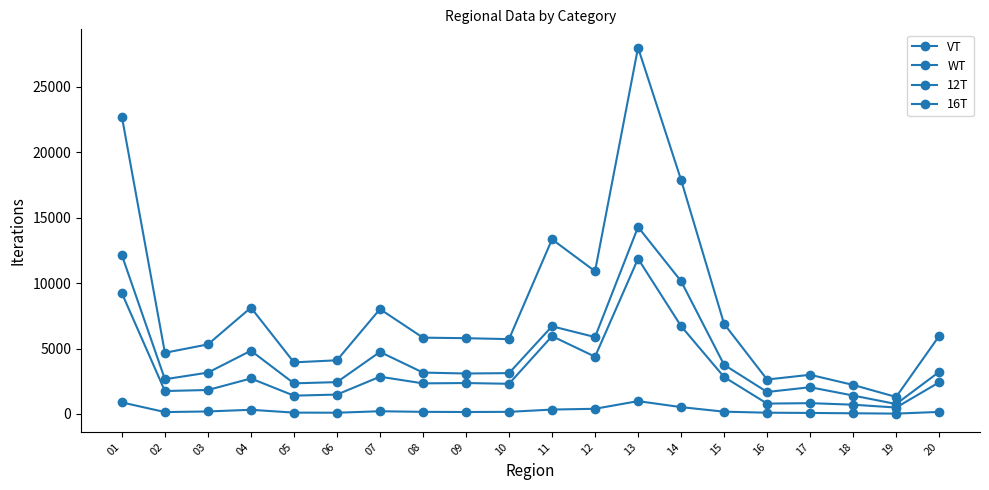

At which label is VT closest to 14651?

11